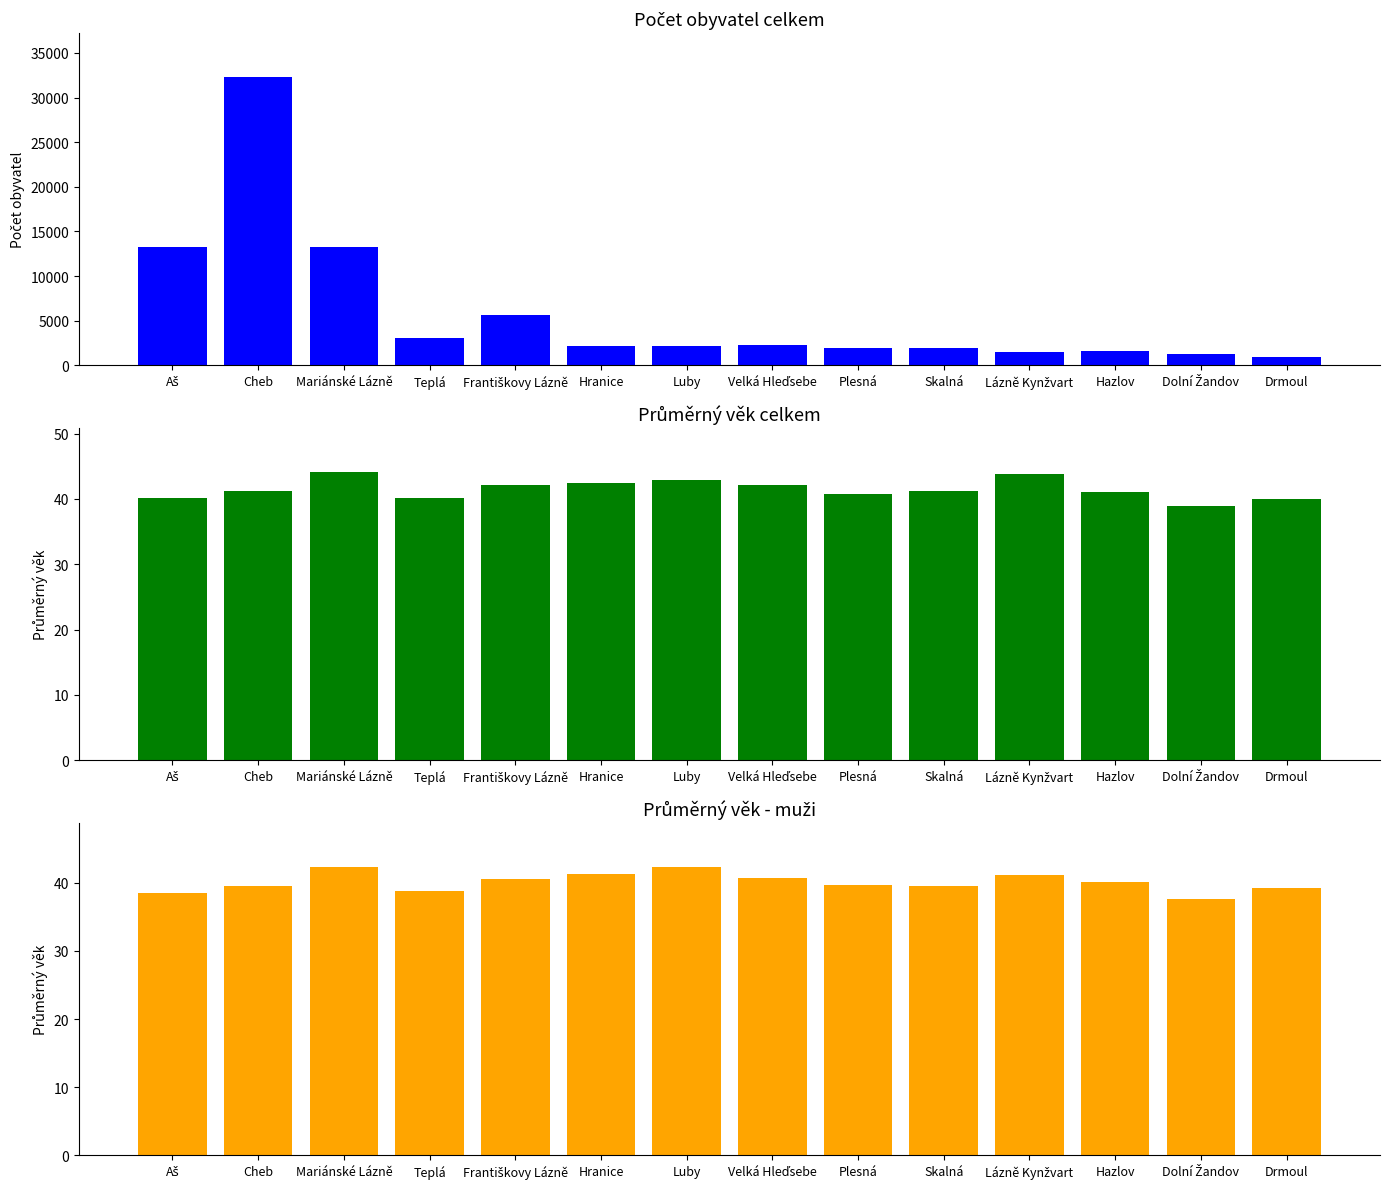

What is the minimum value for průměrný věk muži?

37.6